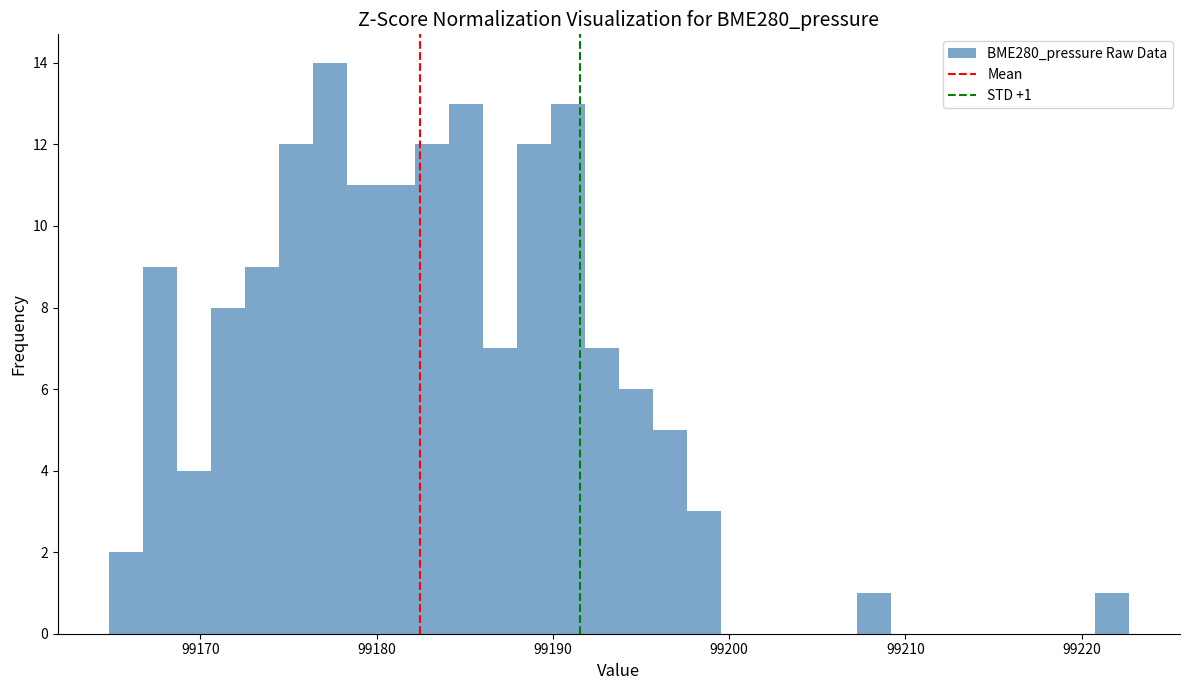

Read against the x-axis, roughly where is the centre of the tallest bar?

99177